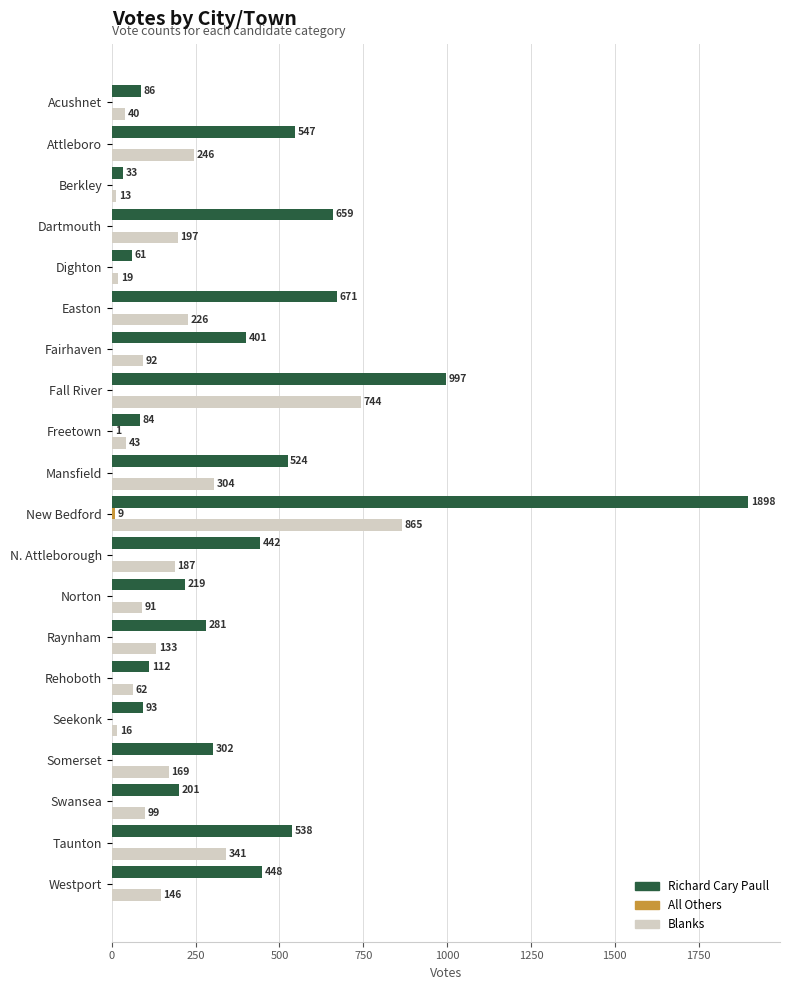

Which series changed the most between Acushnet and Somerset?

Richard Cary Paull